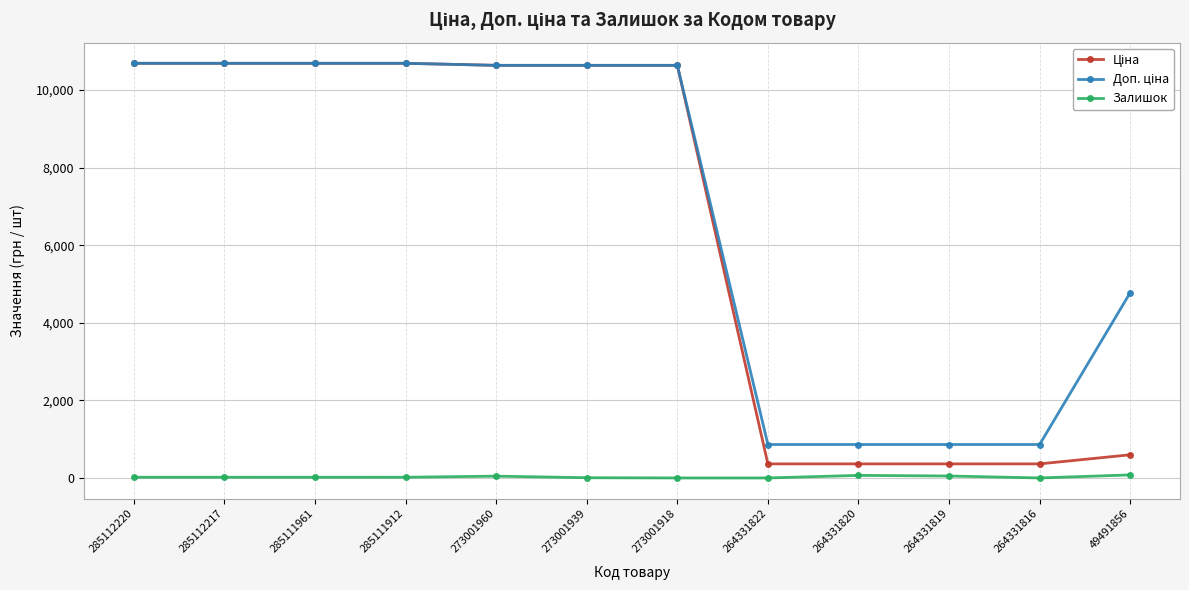

Does the chart display data point markers on the line(s)?

Yes